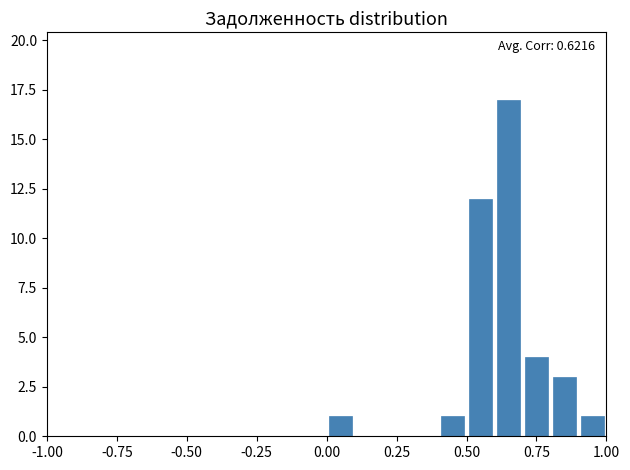

Around what value on the x-axis is the tallest bar? Give the approximate position of its centre, as read against the axis.

0.65